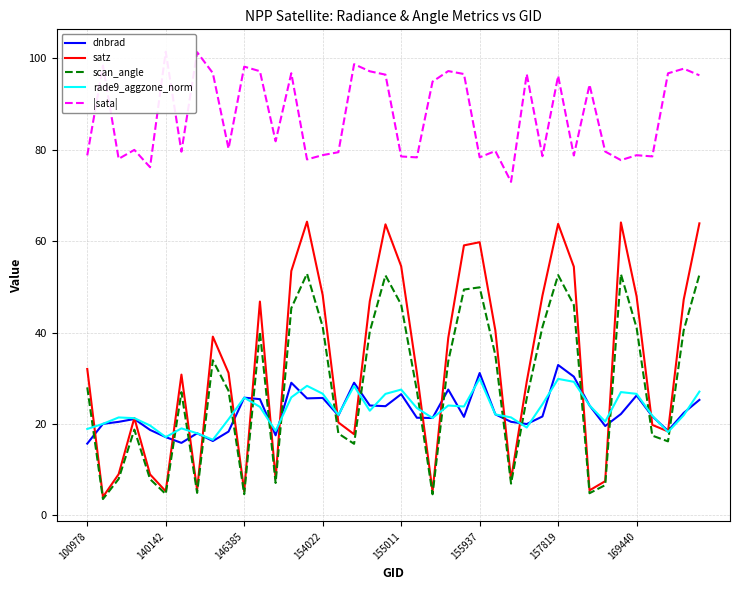

Reading left to right, extract all data points from this chart.

dnbrad: 15.7	20.0	20.5	21.1	18.7	17.1	15.9	18.0	16.3	18.3	25.7	25.4	17.5	29.0	25.6	25.7	21.8	29.0	24.0	23.9	26.5	21.4	21.3	27.5	21.5	31.1	22.1	20.5	20.0	21.6	32.9	30.3	24.0	19.5	22.2	26.2	21.7	18.5	22.4	25.3
satz: 32.0	4.0	9.0	21.3	9.0	5.3	30.8	5.6	39.1	31.2	5.2	46.8	8.0	53.5	64.2	48.2	20.3	17.7	46.8	63.7	54.5	31.2	5.2	38.8	59.1	59.8	40.5	7.8	29.3	48.1	63.8	54.4	5.5	7.5	64.1	47.9	19.8	18.4	47.2	63.9
scan_angle: 28.0	3.6	8.0	18.8	7.9	4.7	26.9	4.9	33.9	27.3	4.6	40.2	7.1	45.3	52.9	41.3	17.9	15.6	40.2	52.5	46.1	27.3	4.6	33.7	49.4	49.9	35.1	6.9	25.6	41.2	52.6	46.0	4.8	6.6	52.8	41.0	17.4	16.2	40.5	52.6
rade9_aggzone_norm: 18.9	20.0	21.4	21.3	19.7	17.1	19.0	18.0	16.5	21.0	25.7	23.7	18.5	25.8	28.3	26.6	22.0	28.3	22.9	26.6	27.5	23.5	21.3	24.0	23.8	29.9	22.1	21.4	19.2	24.3	29.9	29.2	24.0	20.5	27.0	26.6	21.8	18.2	21.9	27.1
|sata|: 78.8	98.4	78.0	79.9	76.2	101.4	79.6	101.3	96.8	80.2	98.2	97.2	81.8	96.7	77.9	78.8	79.4	98.7	97.1	96.4	78.5	78.3	94.9	97.2	96.5	78.3	79.7	73.0	96.5	78.6	96.1	78.7	94.2	79.6	77.7	78.8	78.5	96.7	97.7	96.3